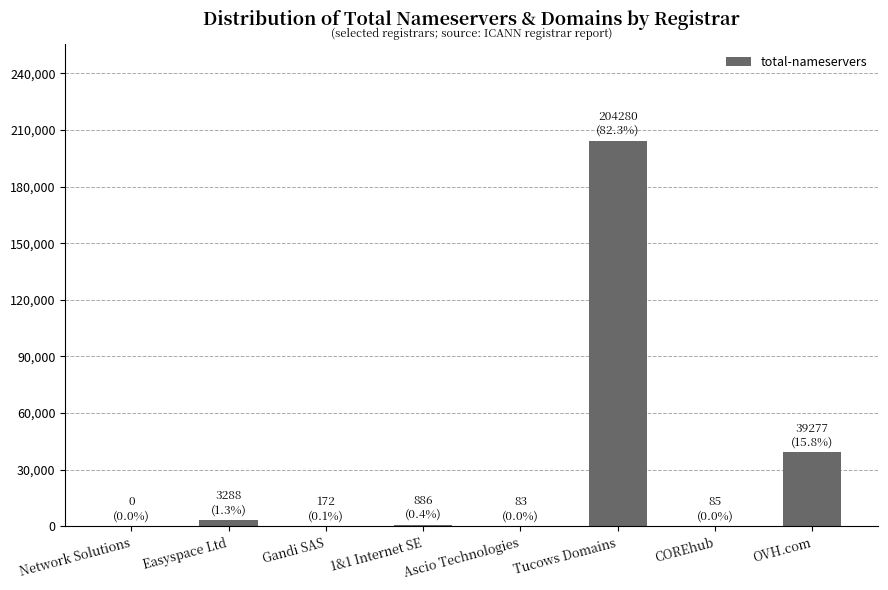

The chart shows a value of 204280 at Tucows Domains. True or false?

True